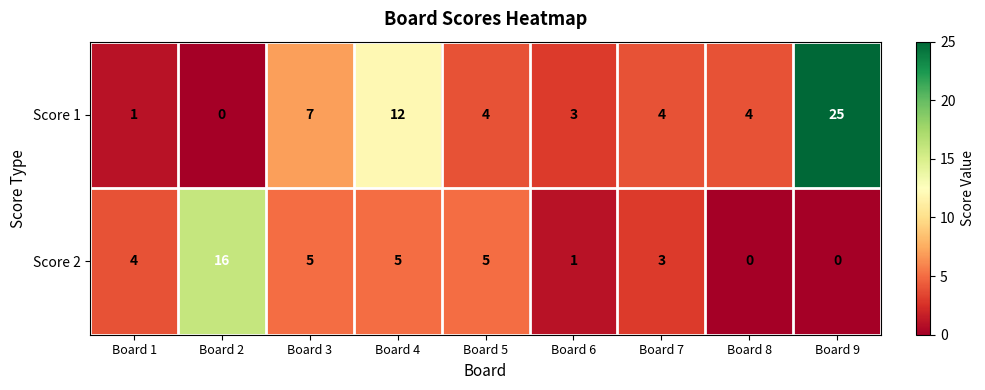

What is the total value across all series at Board 9?

25